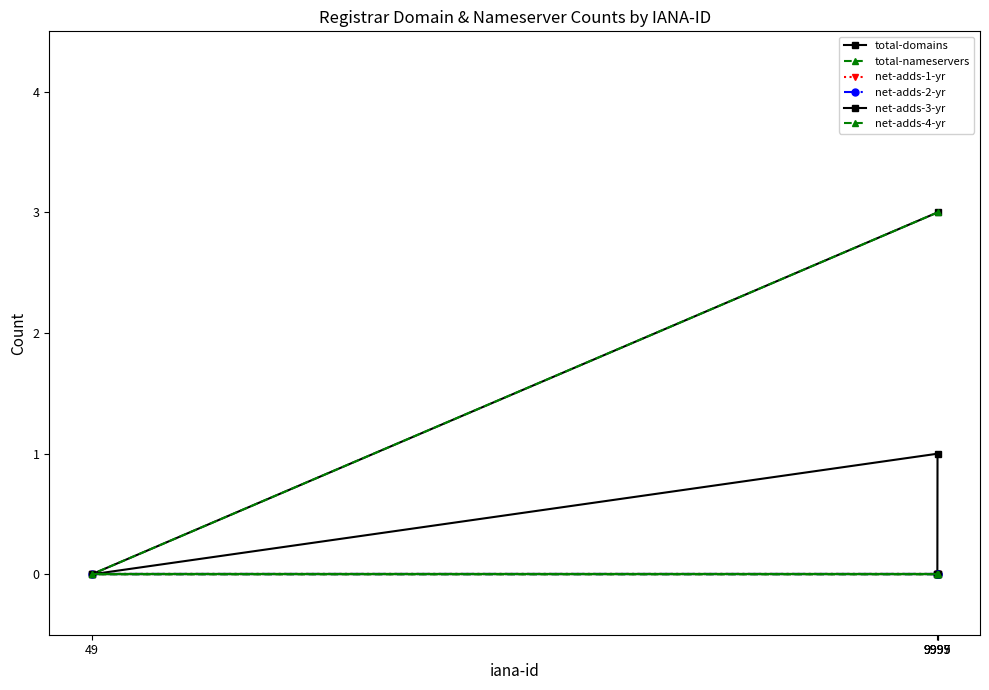

At which category is the sum across all series the highest?

9999